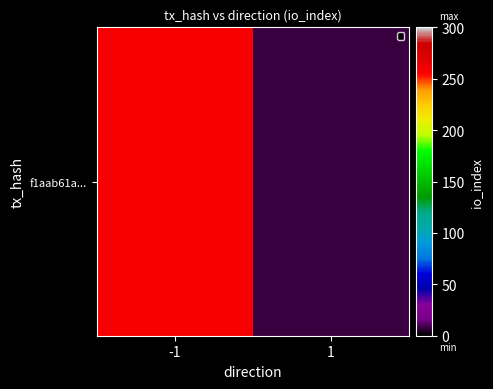

What is the difference between the values at -1 and 1?

250